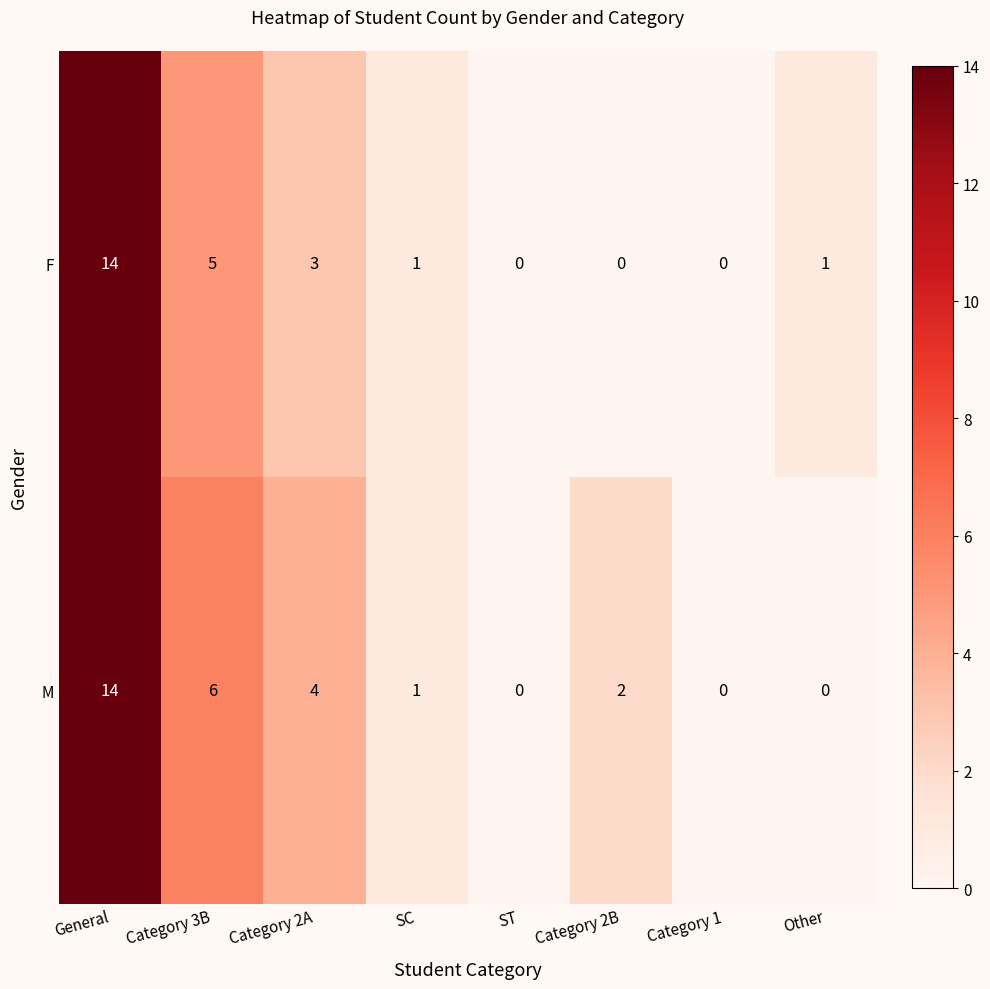

Which series changed the most between Category 2A and Category 2B?

F